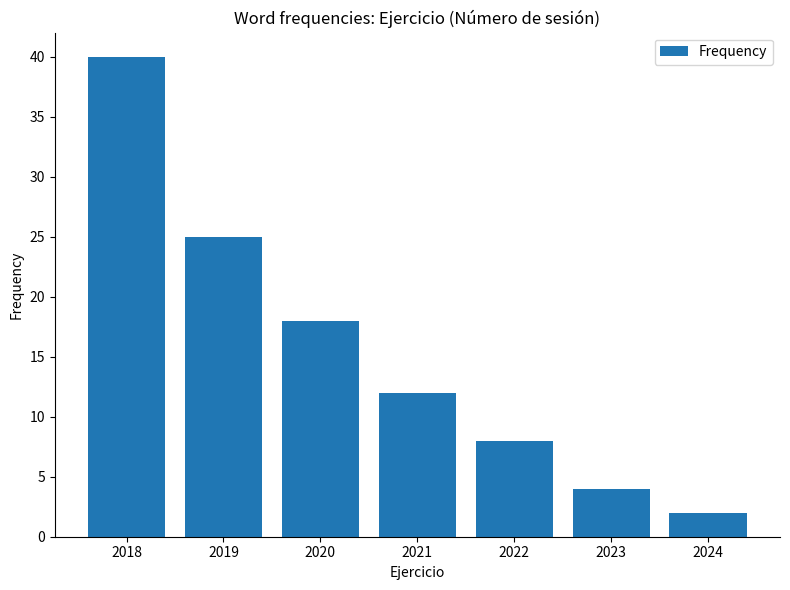

What is the minimum value shown in the chart?

2